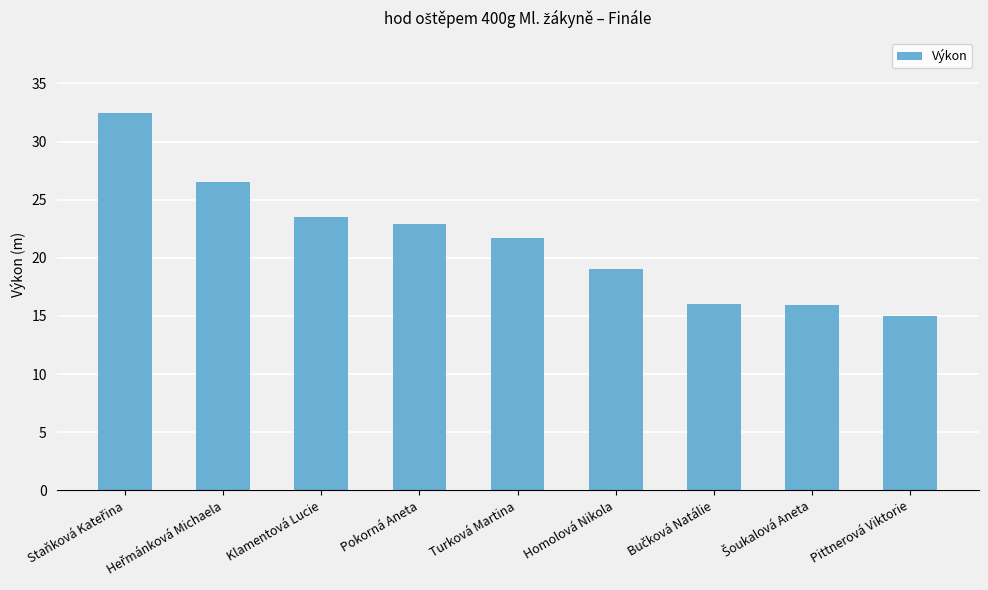

What value does the data have at Klamentová Lucie?

23.5